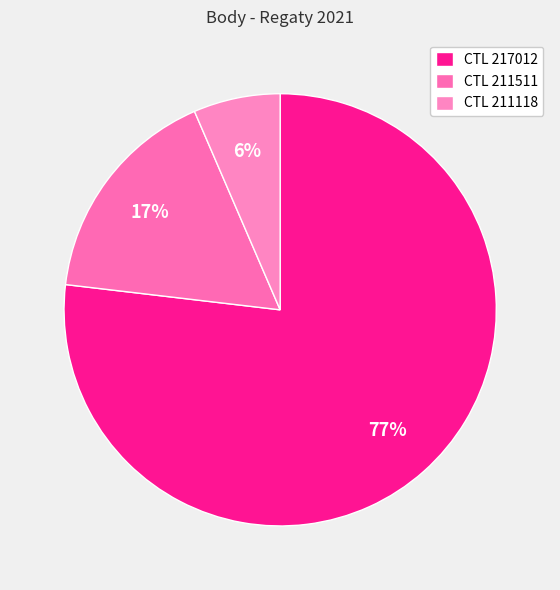

What is the majority slice?

CTL 217012